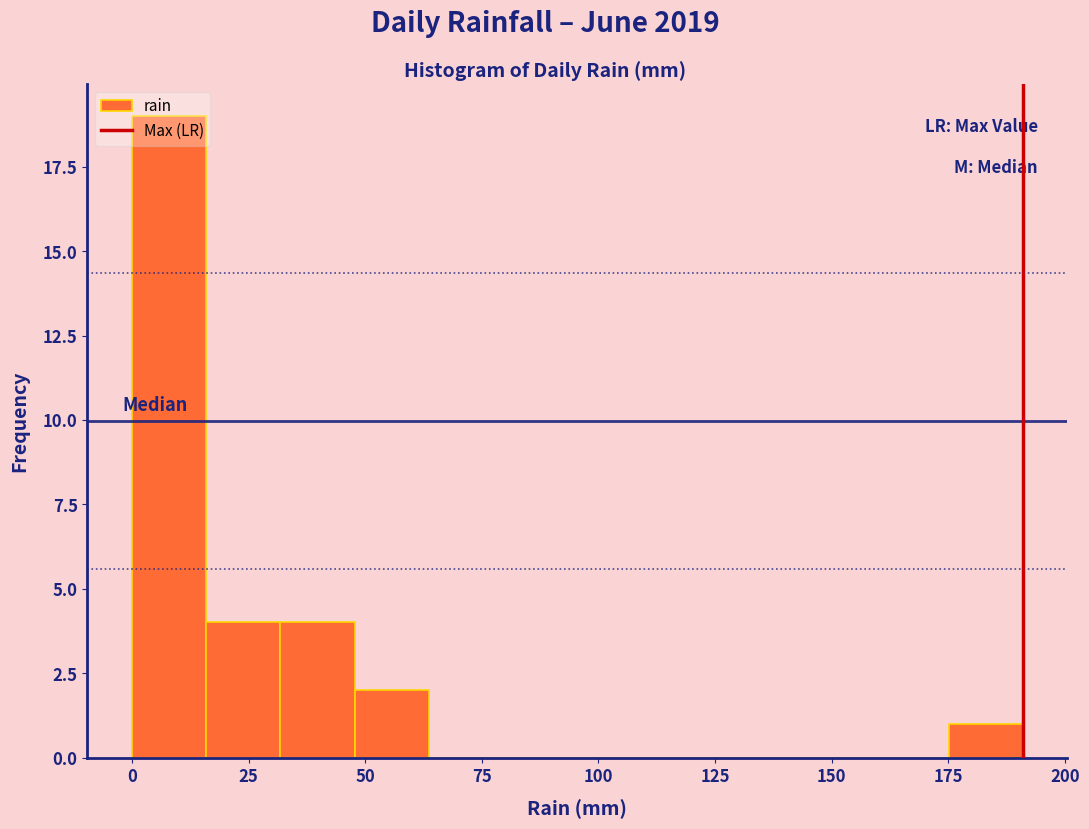

Read against the x-axis, roughly where is the centre of the tallest bar?

10